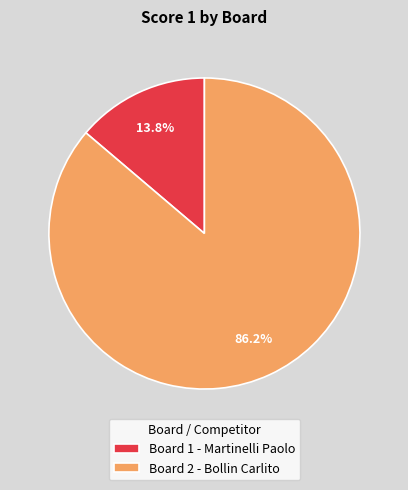

Between Board 2 - Bollin Carlito and Board 1 - Martinelli Paolo, which is larger?

Board 2 - Bollin Carlito